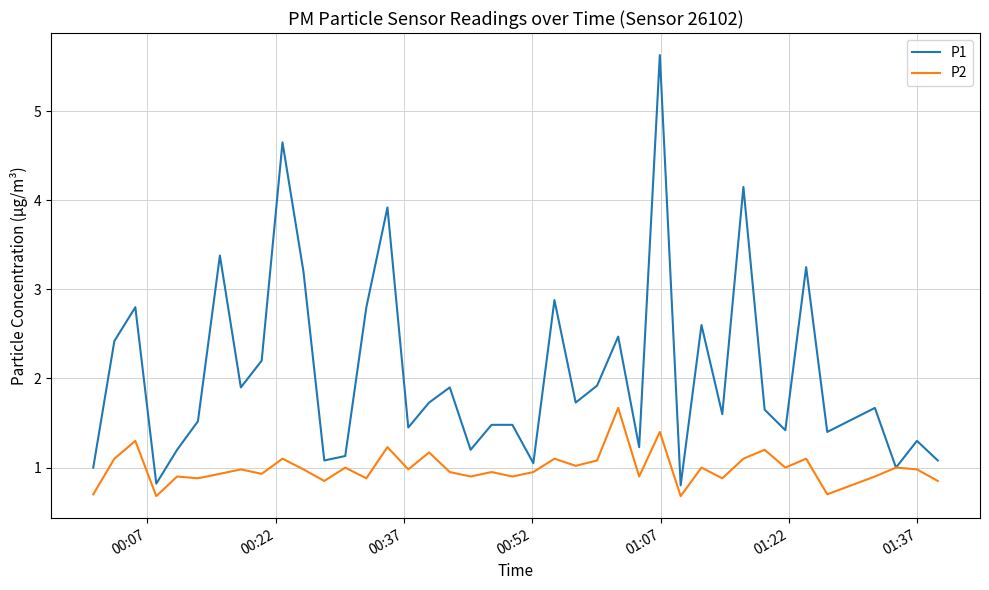

Which series has the largest total across all categories?

P1